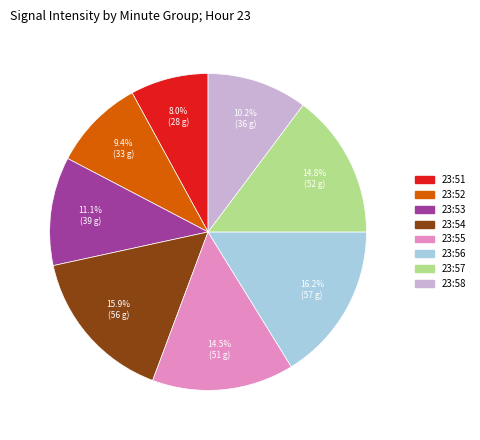

Is there any slice that represents more than half of the pie?

No